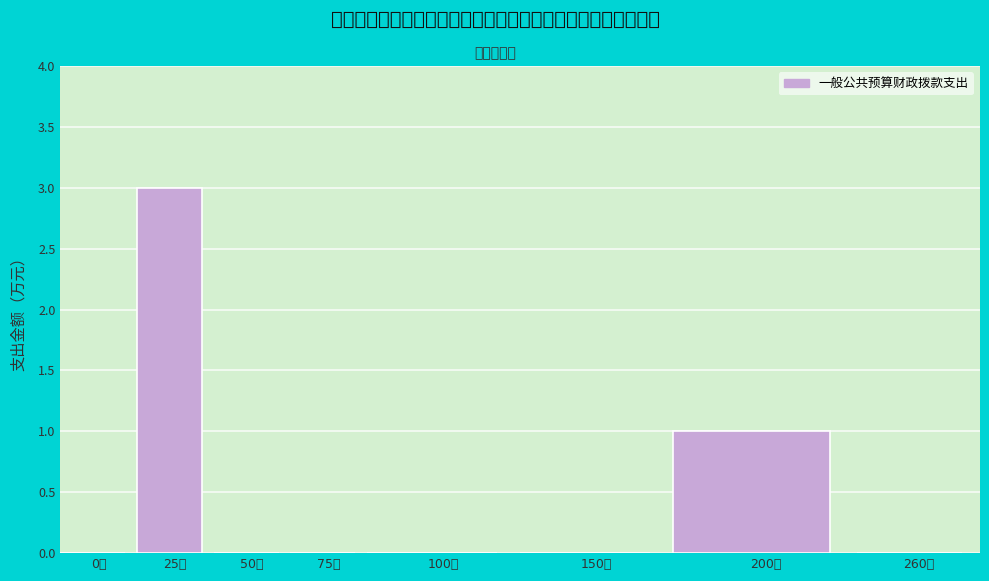

Reading left to right, extract all data points from this chart.

0万=0	25万=3	50万=0	75万=0	100万=0	150万=0	200万=1	260万=0